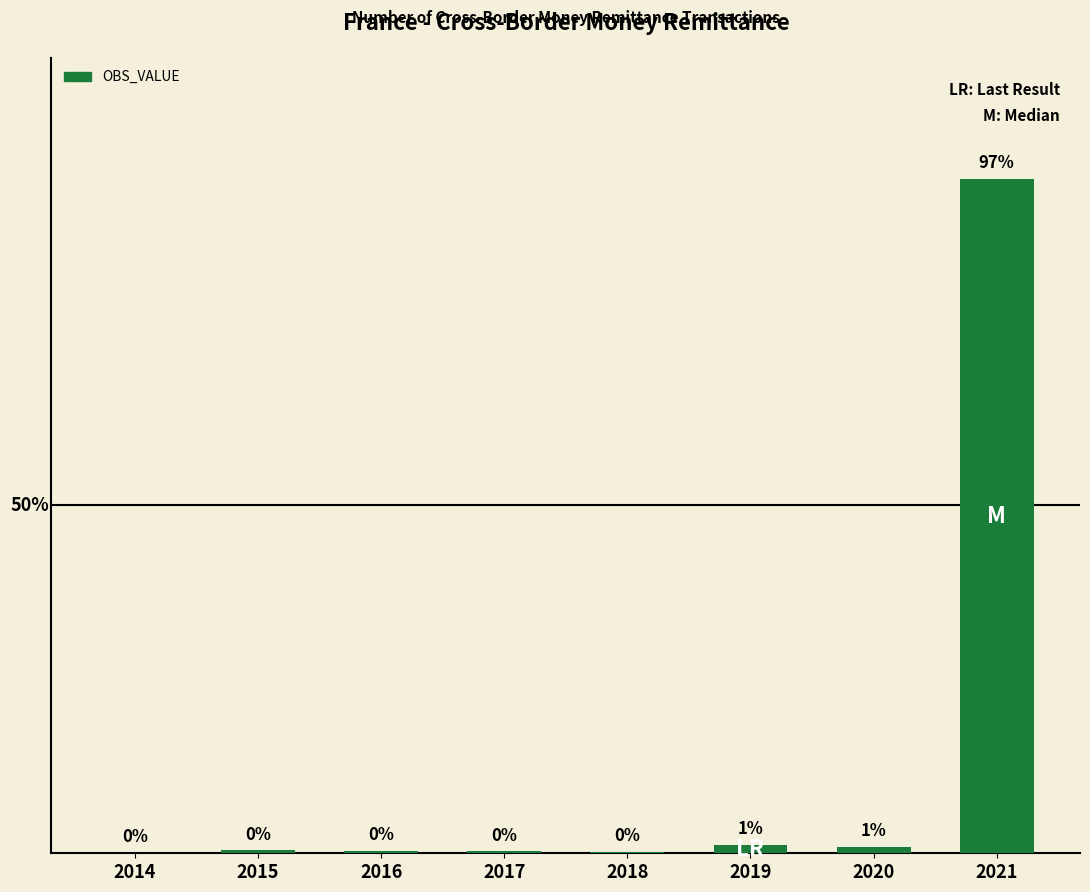

Are the bars horizontal?

No